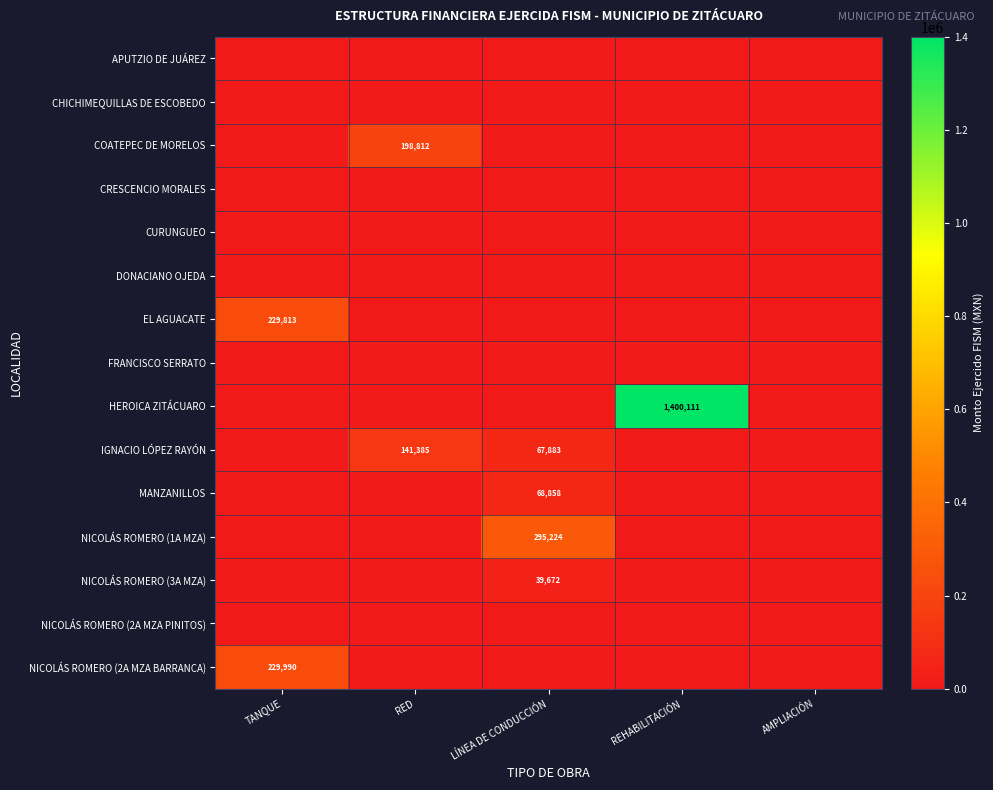

The value of NICOLÁS ROMERO (2A MZA BARRANCA) at TANQUE is 308803. True or false?

False